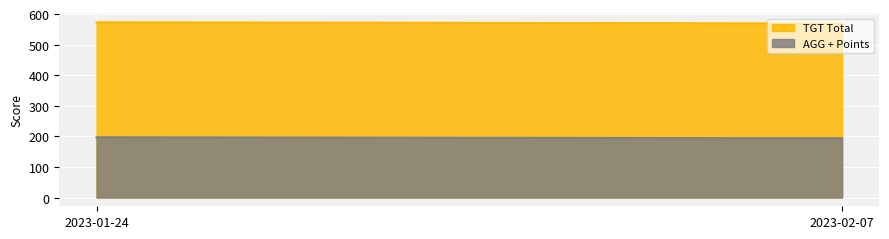

Which label corresponds to the largest value in the chart?

2023-01-24